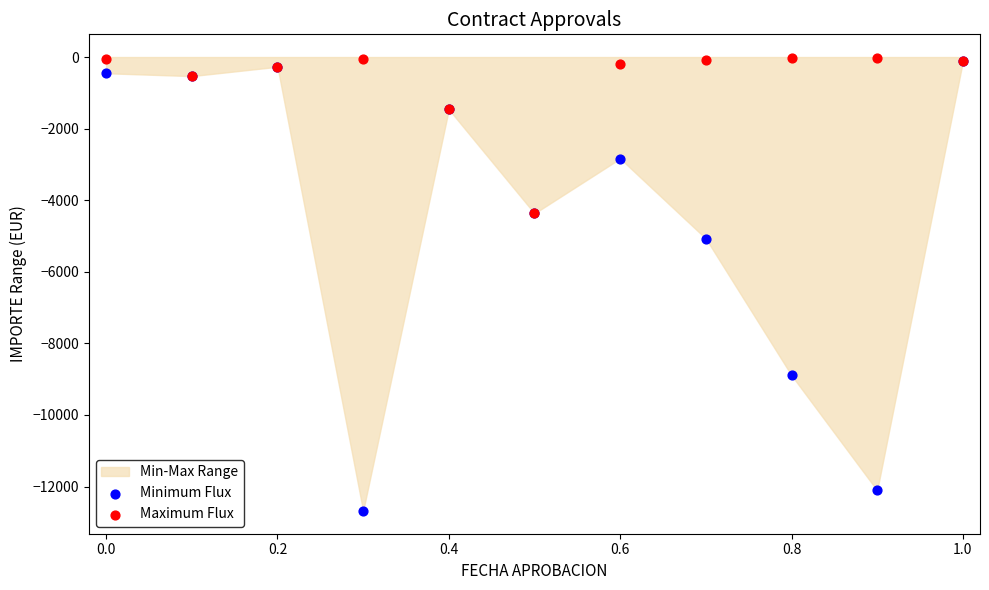

Across all series, what Y value is closest to -6352?

-5072.5